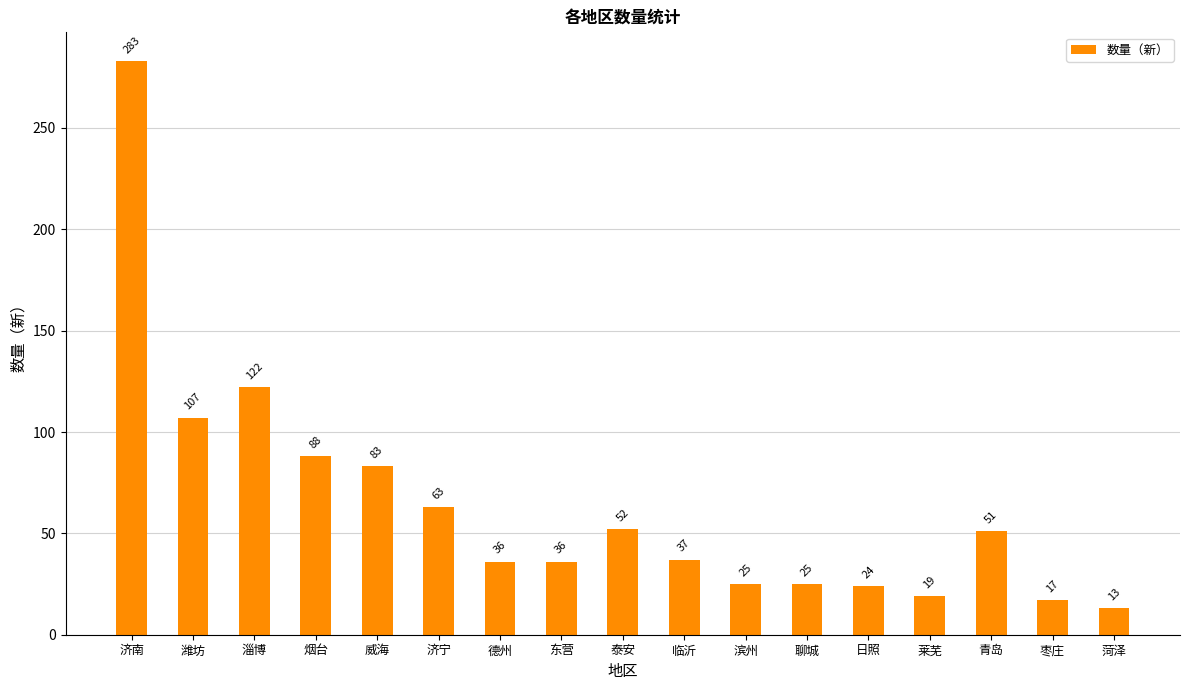

How many values are below 37?

8